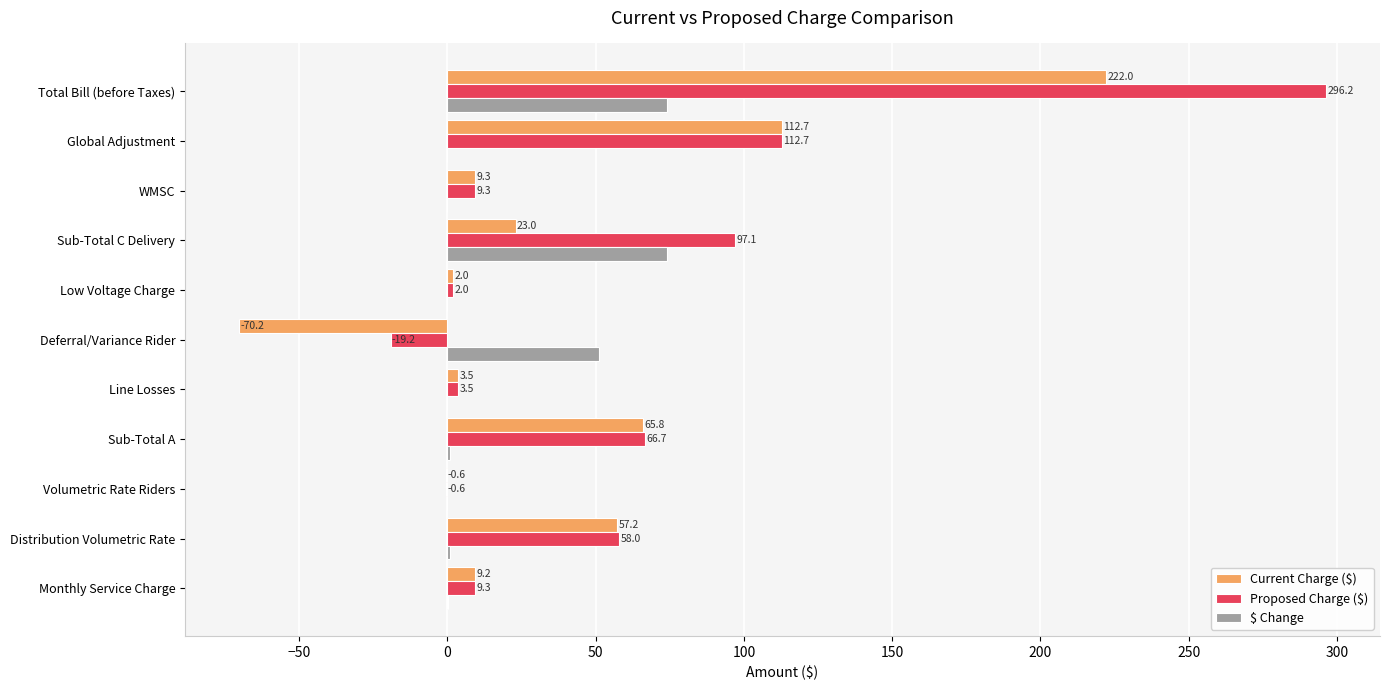

At which label is $ Change closest to 37?

Deferral/Variance Rider